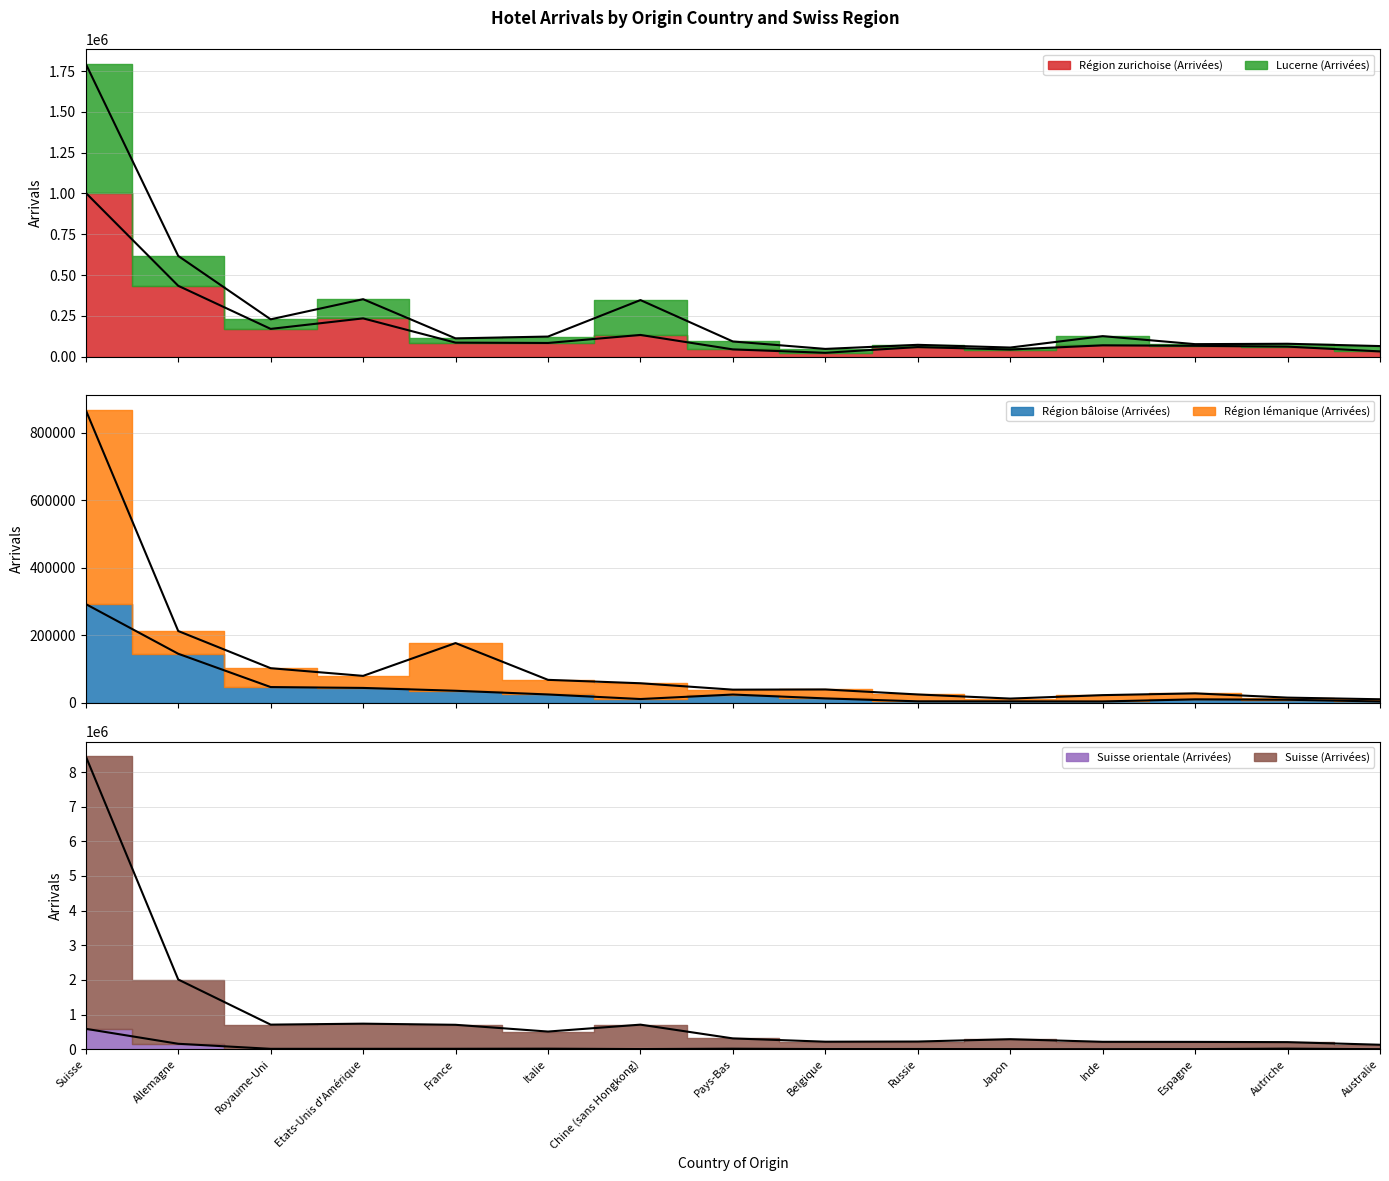

What is the average value of the Suisse (Arrivées) series?

1042583